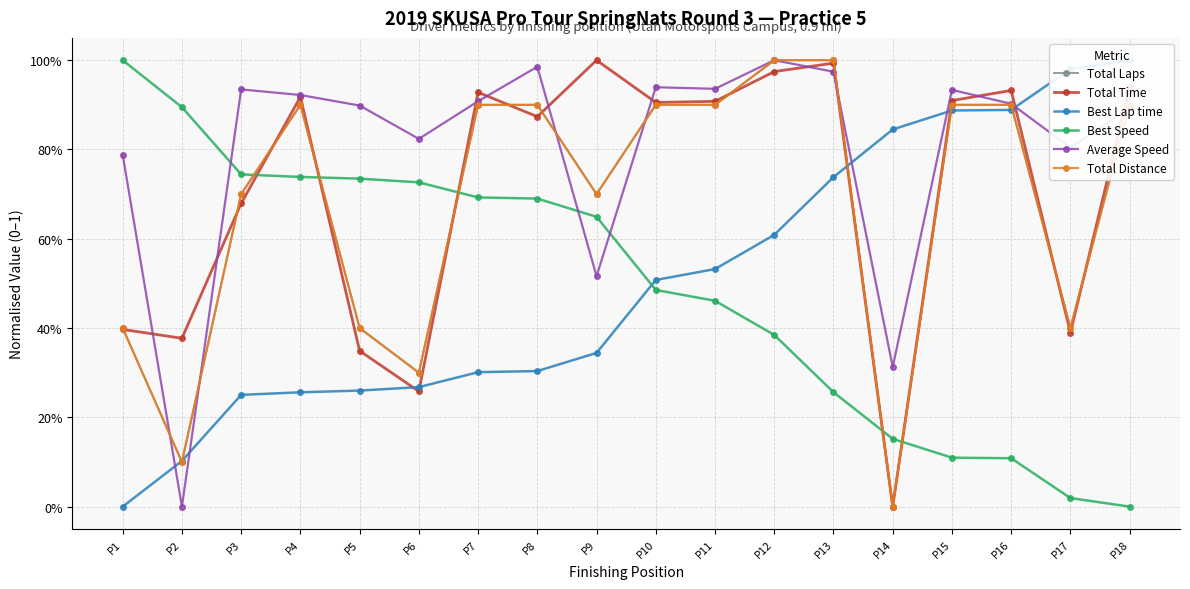

Reading left to right, list all the values displayed in this chart.

Total Laps: 0.4	0.1	0.7	0.9	0.4	0.3	0.9	0.9	0.7	0.9	0.9	1.0	1.0	0.0	0.9	0.9	0.4	0.9
Total Time: 0.4	0.4	0.7	0.9	0.3	0.3	0.9	0.9	1.0	0.9	0.9	1.0	1.0	0.0	0.9	0.9	0.4	0.9
Best Lap time: 0.0	0.1	0.3	0.3	0.3	0.3	0.3	0.3	0.3	0.5	0.5	0.6	0.7	0.8	0.9	0.9	1.0	1.0
Best Speed: 1.0	0.9	0.7	0.7	0.7	0.7	0.7	0.7	0.6	0.5	0.5	0.4	0.3	0.2	0.1	0.1	0.0	0.0
Average Speed: 0.8	0.0	0.9	0.9	0.9	0.8	0.9	1.0	0.5	0.9	0.9	1.0	1.0	0.3	0.9	0.9	0.8	0.9
Total Distance: 0.4	0.1	0.7	0.9	0.4	0.3	0.9	0.9	0.7	0.9	0.9	1.0	1.0	0.0	0.9	0.9	0.4	0.9